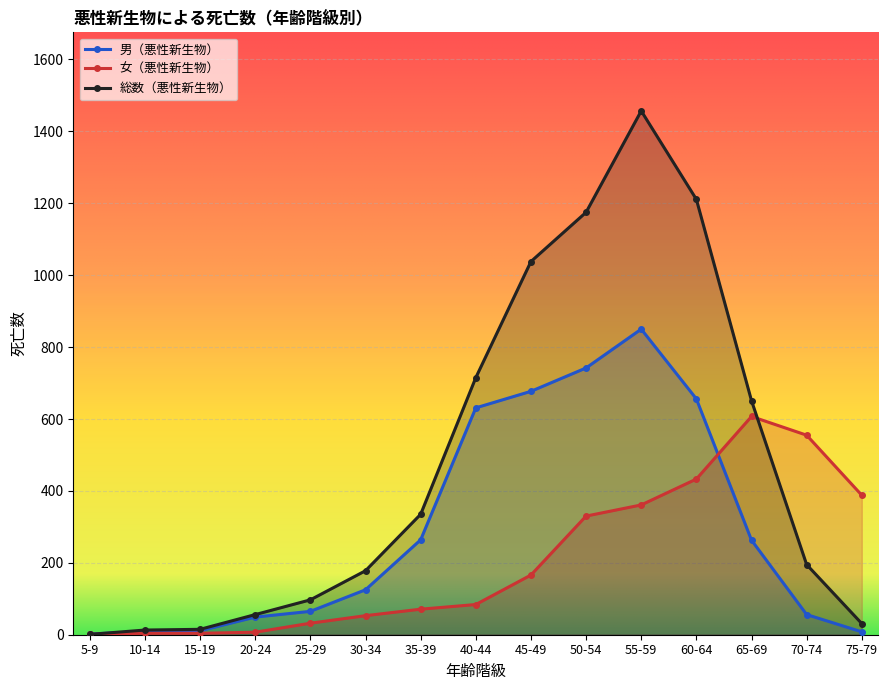

In 総数（悪性新生物）, how many points are higher than both neighbors (excluding endpoints)?

1